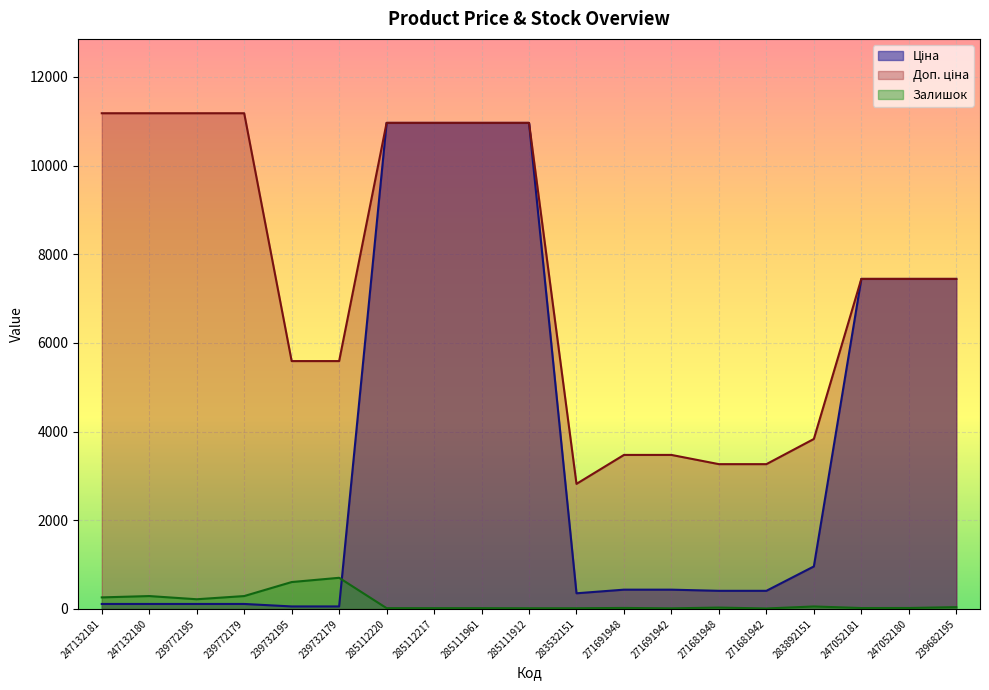

Is the value of Ціна at 247052181 greater than the value of Залишок at 271691942?

Yes